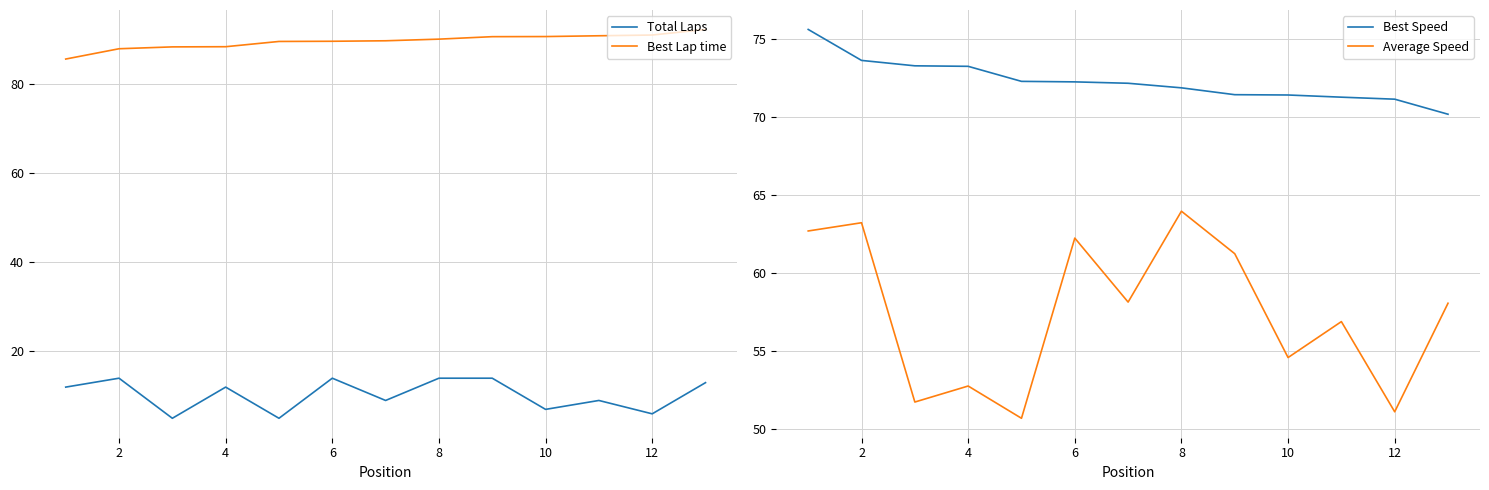

At how many categories does at least one series exceed 47?

13